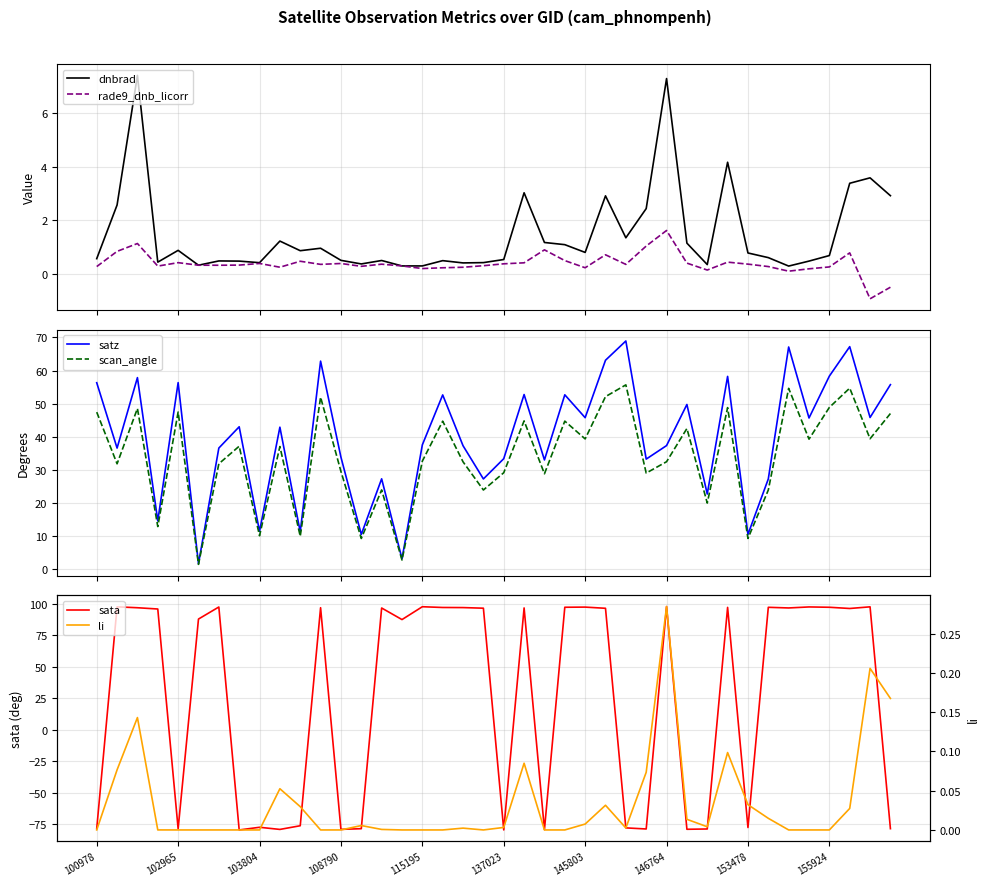

What is the maximum value for scan_angle?

55.7